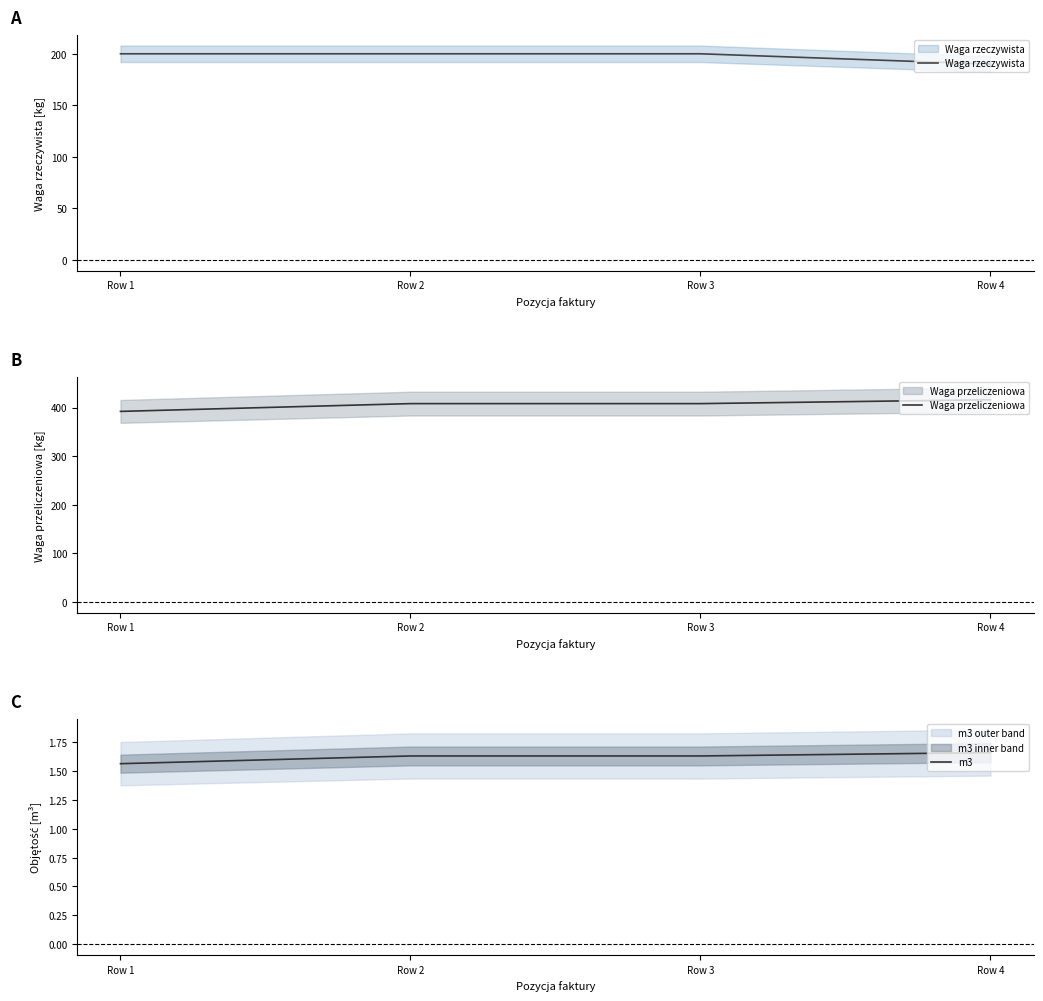

At which category is the sum across all series the highest?

Row 2